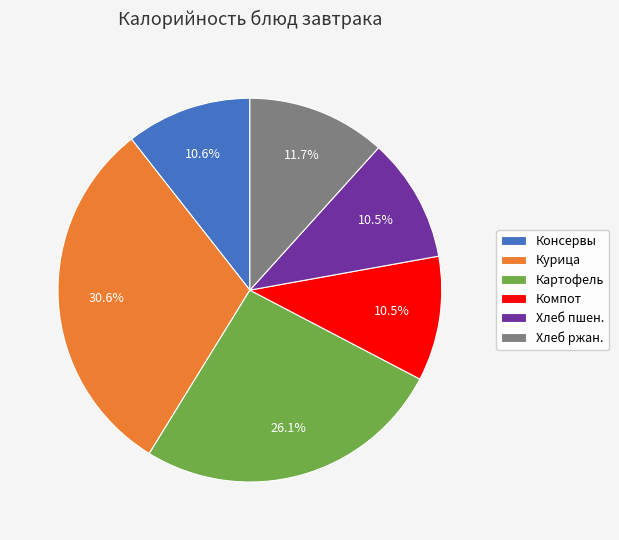

Between Хлеб ржан. and Компот, which is larger?

Хлеб ржан.